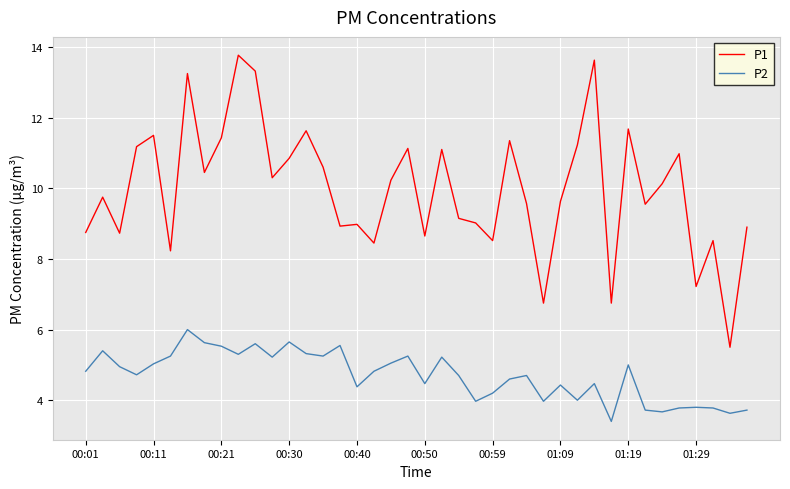

What are all the series names shown in the legend?

P1, P2